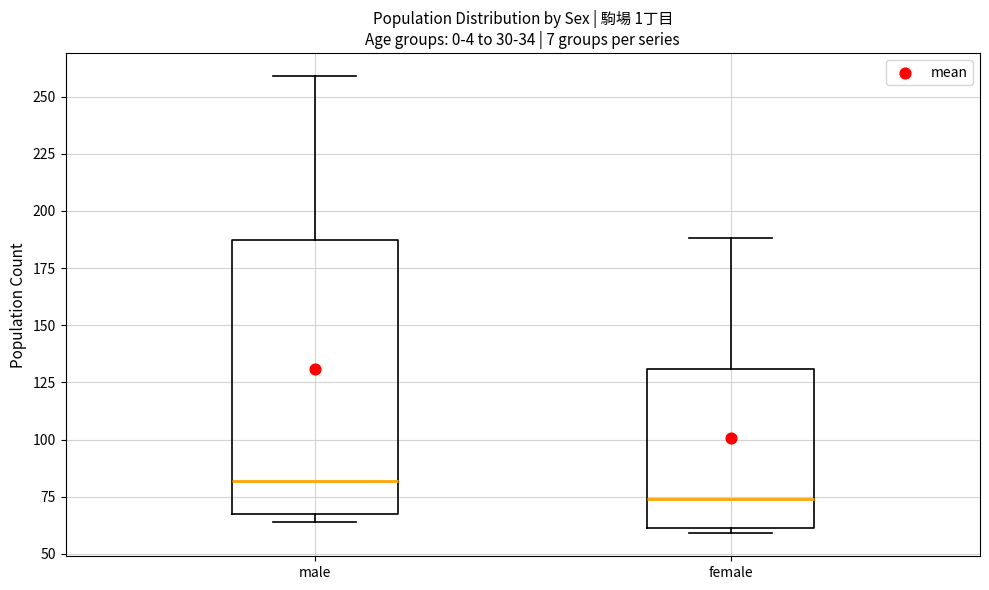

Which box has the highest median line?

male